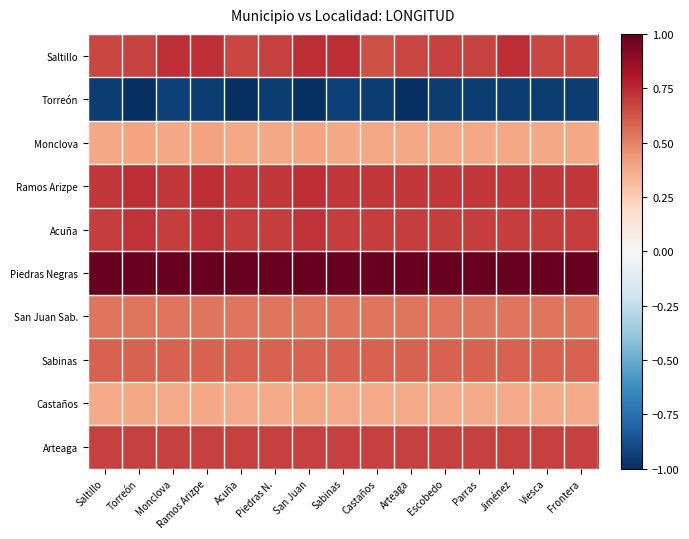

Between Jiménez and Viesca, which series saw the biggest shift?

Saltillo